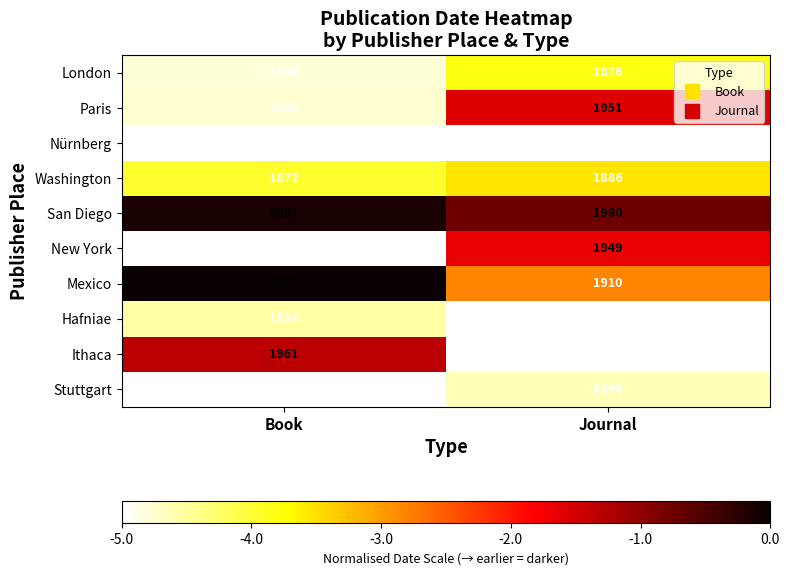

What is the sum of all Mexico values?

-2.8